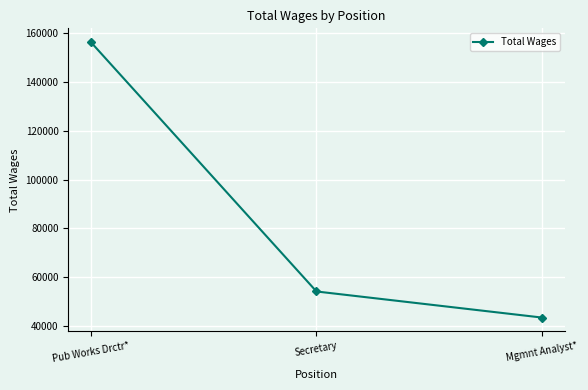

Reading left to right, what are all the values shown in this chart?

Pub Works Drctr*=156377	Secretary=54058	Mgmnt Analyst*=43348